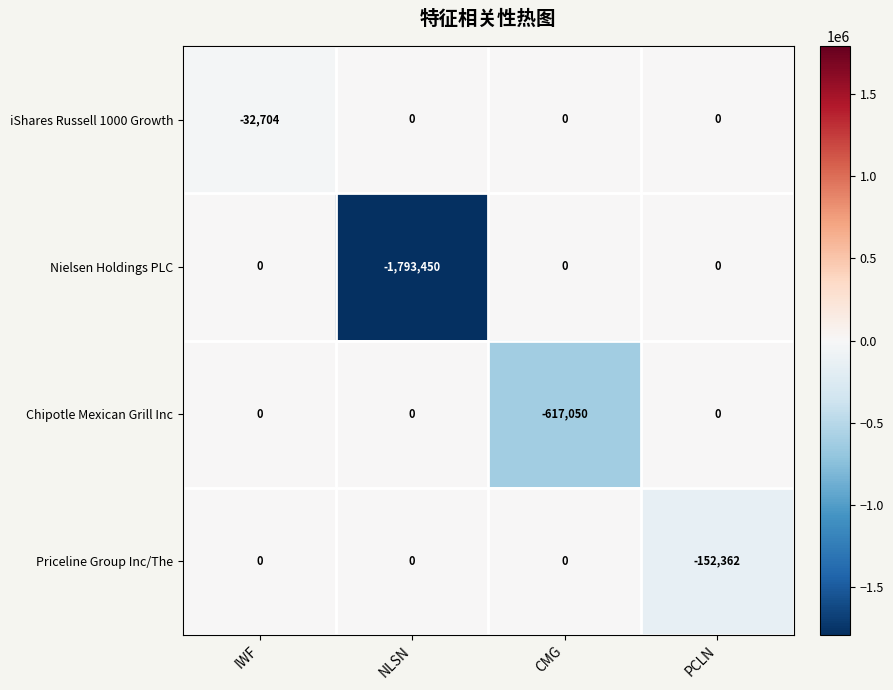

At which category is the sum across all series the highest?

IWF